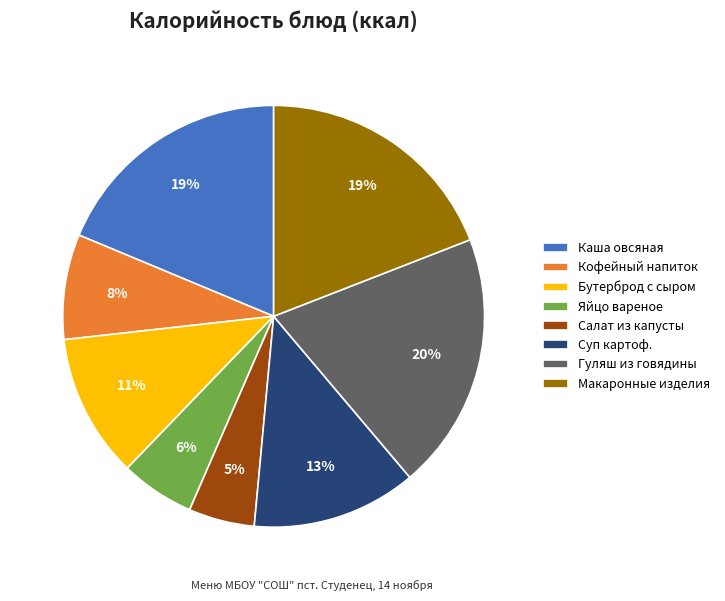

Is Гуляш из говядины the majority of the pie?

No